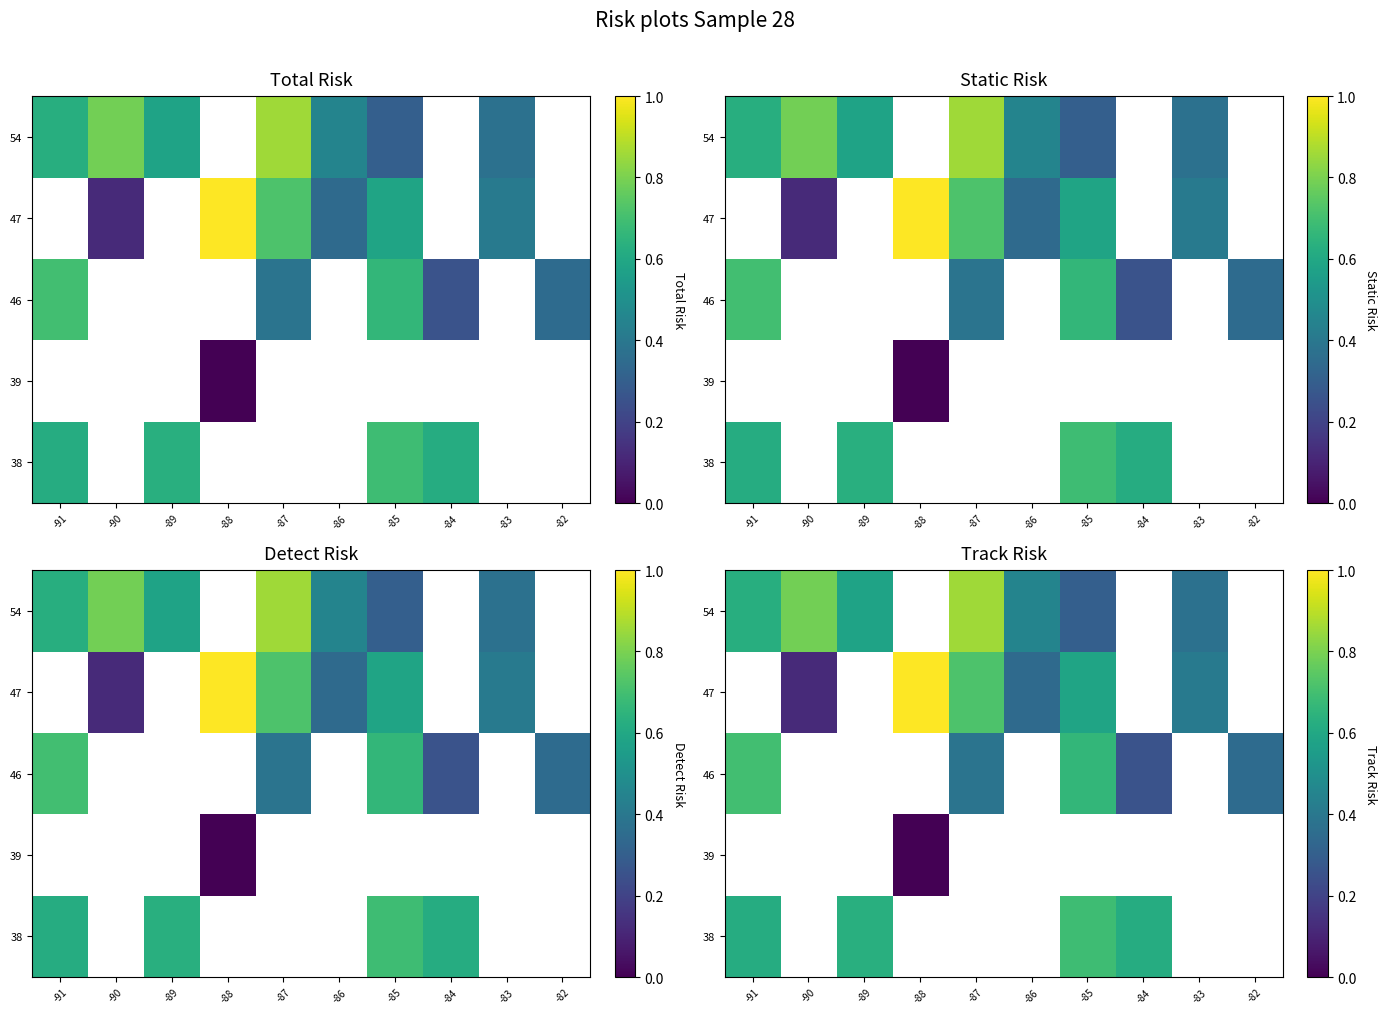

Is it true that 38 equals 0.3 at -89?

False